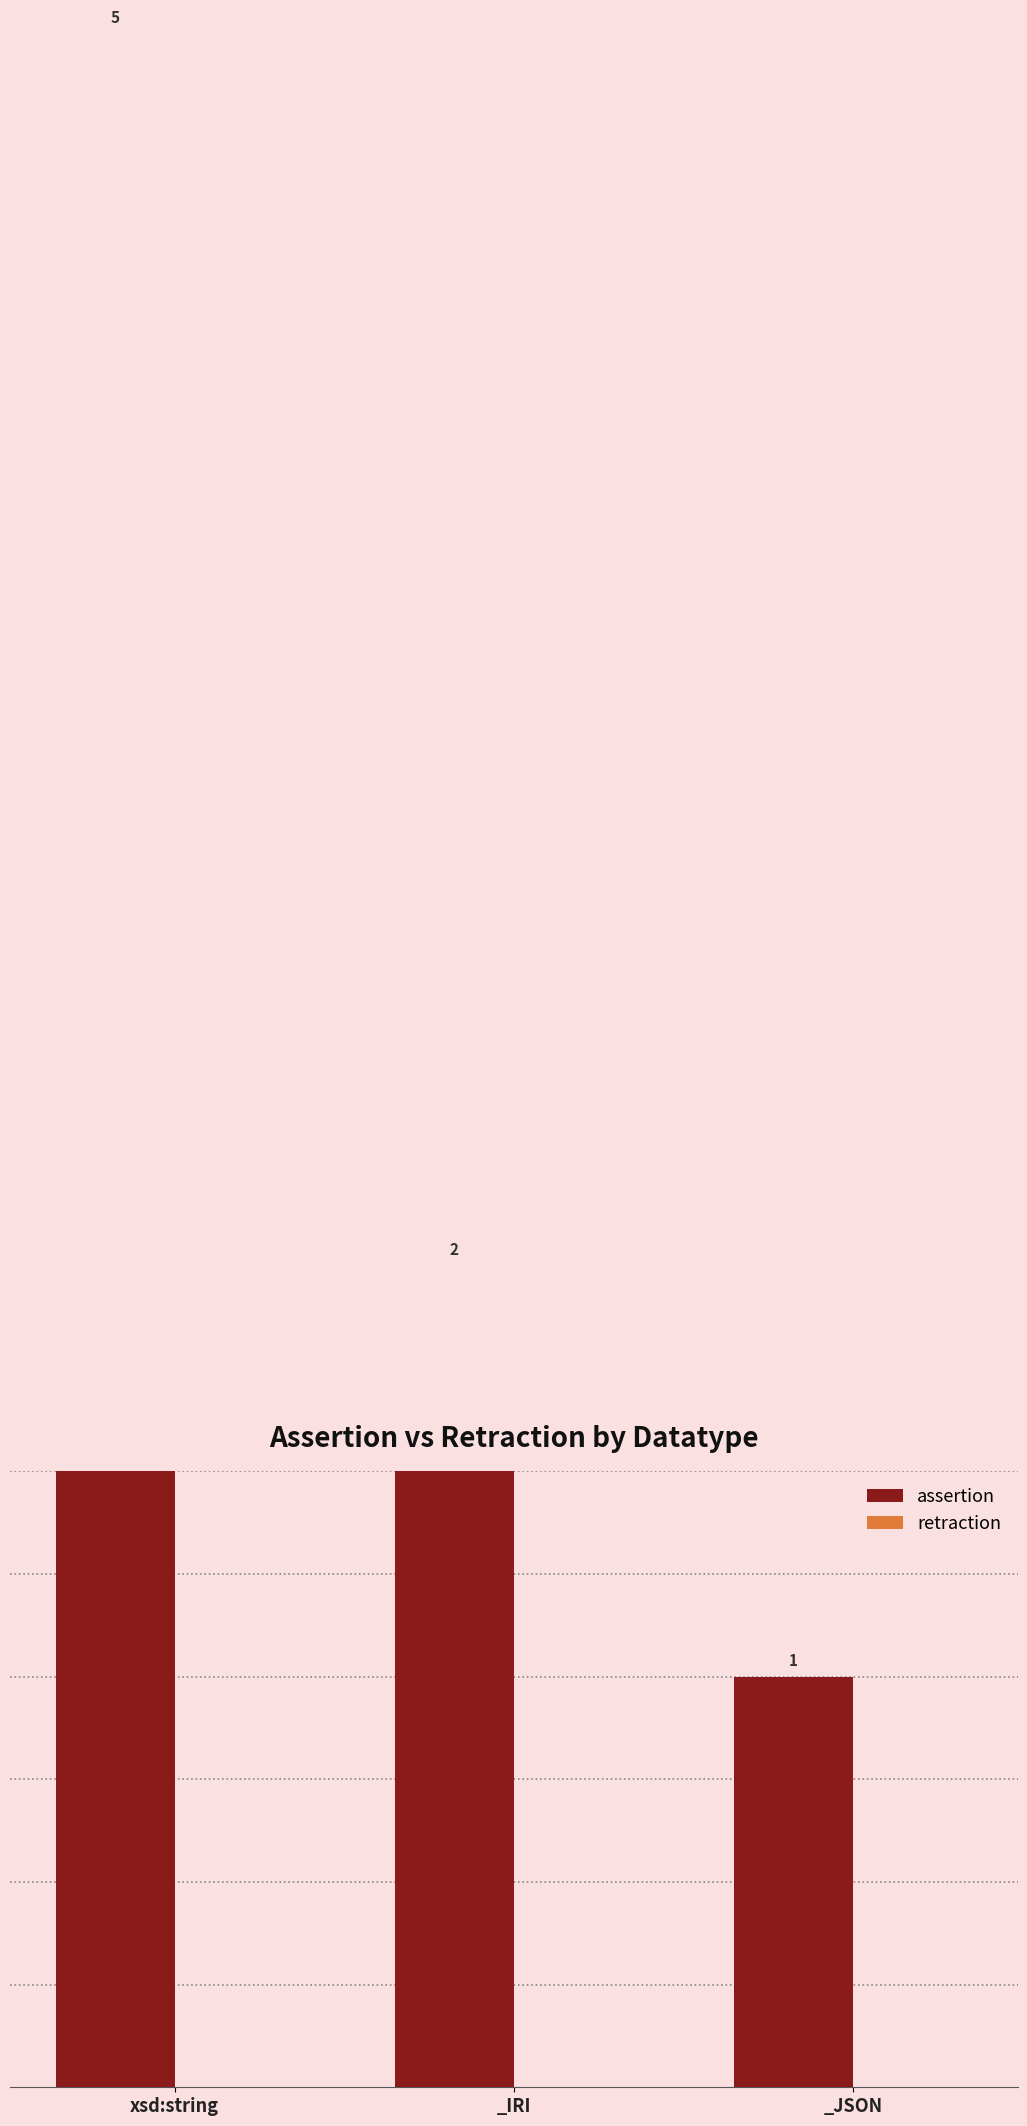

Rank the series by their average value, from highest to lowest.

assertion, retraction